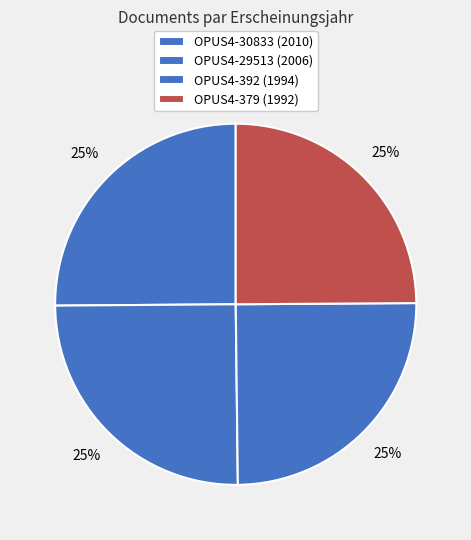

How many segments does this pie chart have?

4